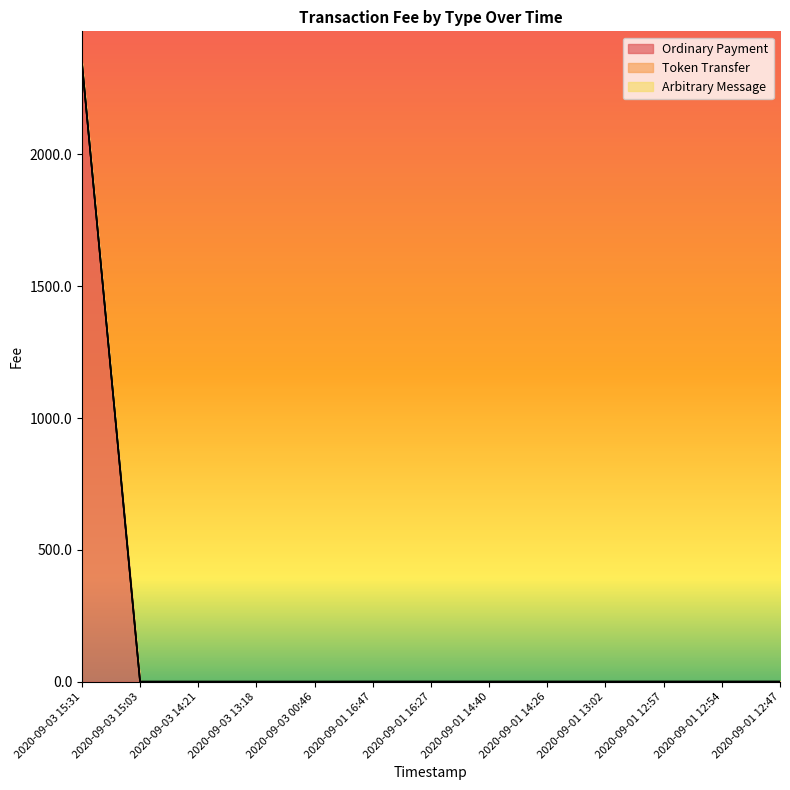

Which series has the widest spread of values?

Ordinary Payment